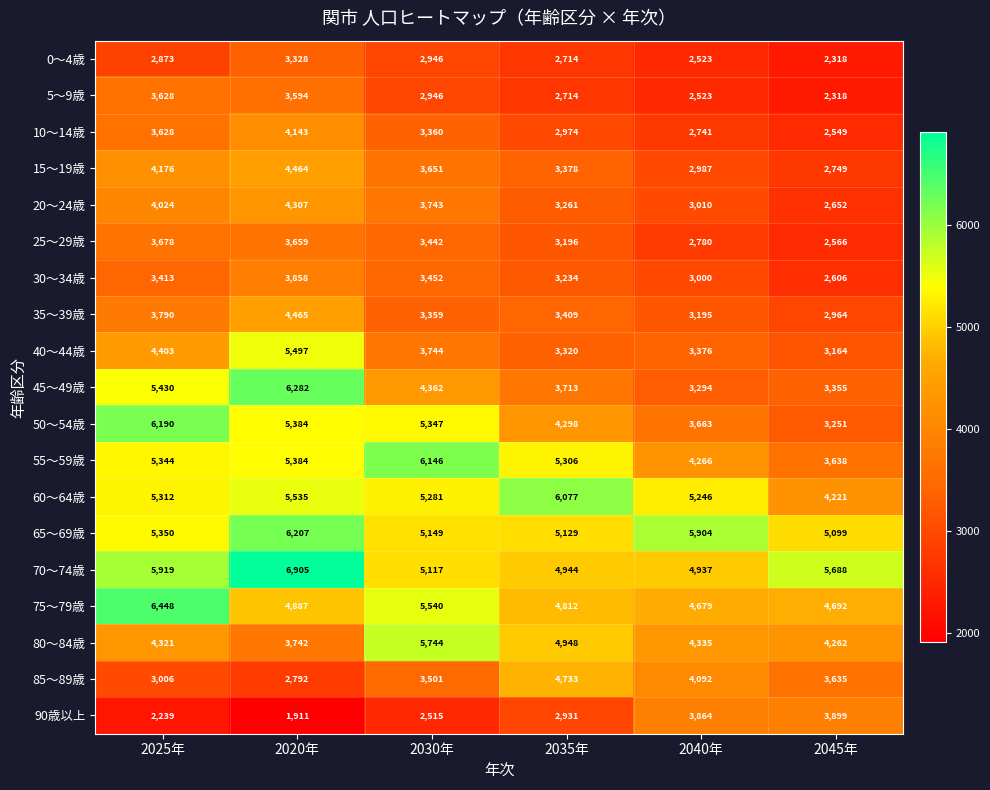

What is the smallest value displayed?

1911